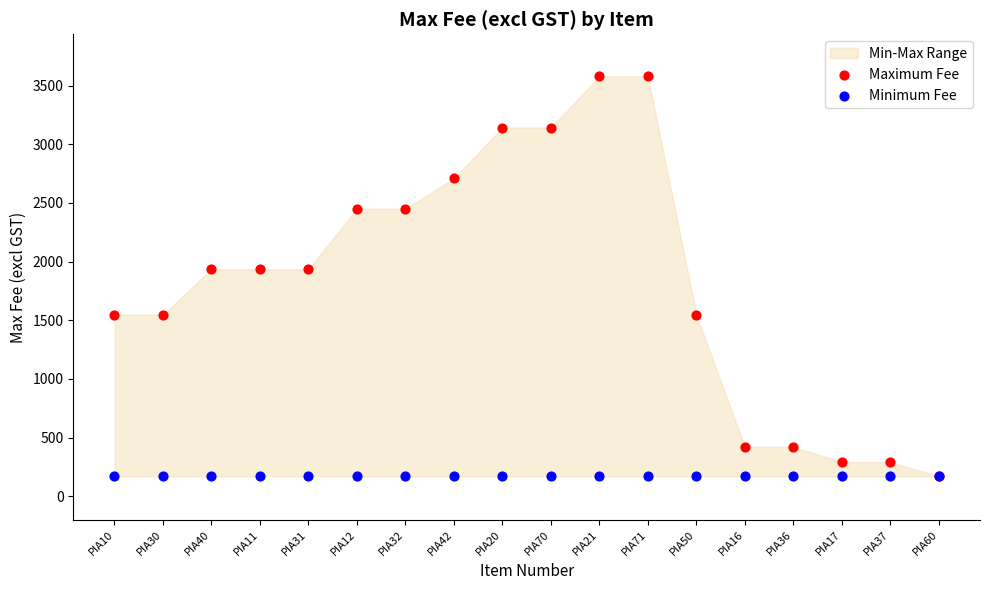

Which series reaches the minimum Y coordinate?

Maximum Fee